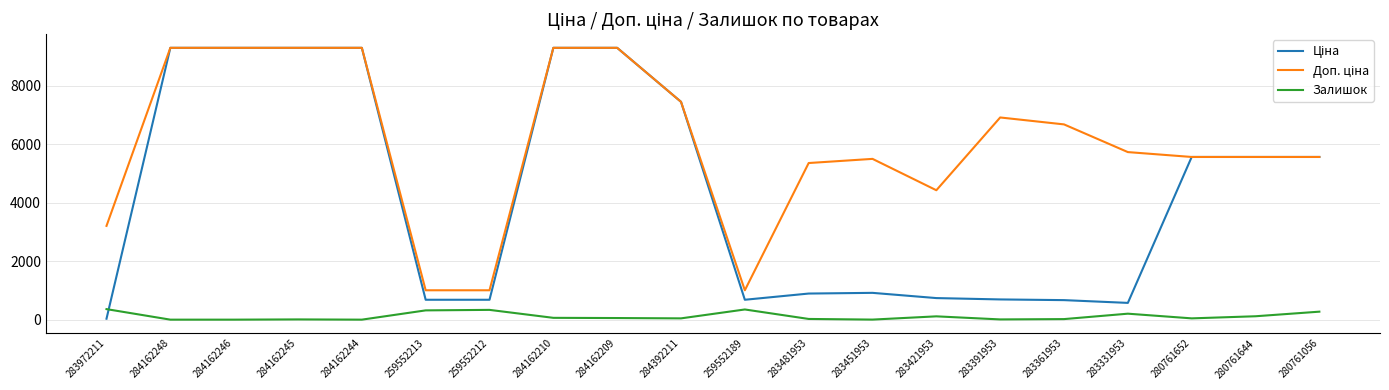

What is the difference between the second highest and second lowest values in the Залишок series?

348.0